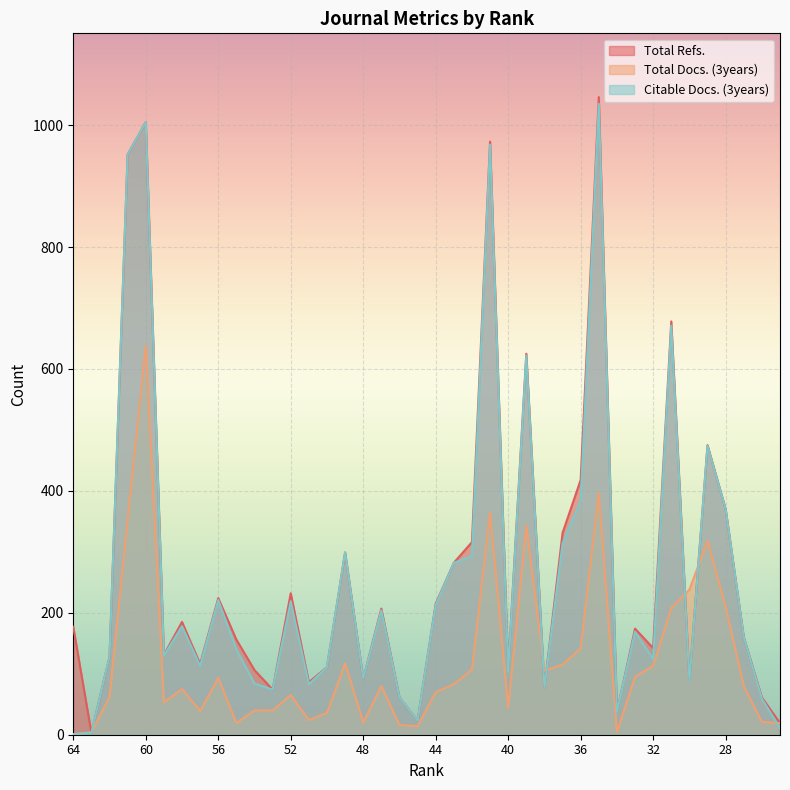

Between 27 and 49, which is larger?

49